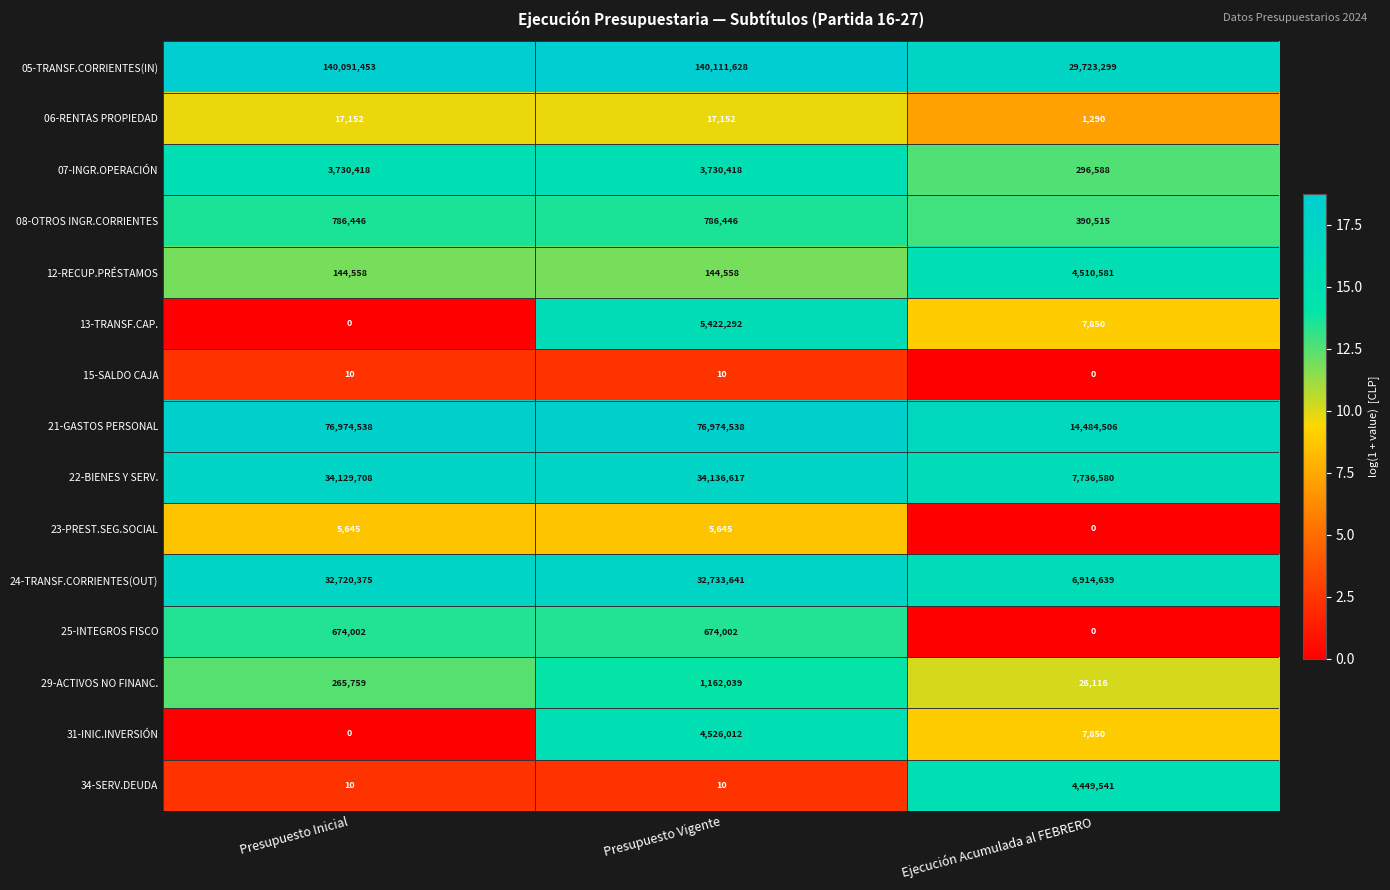

Is it true that 21-GASTOS PERSONAL equals 37004915 at Presupuesto Vigente?

False